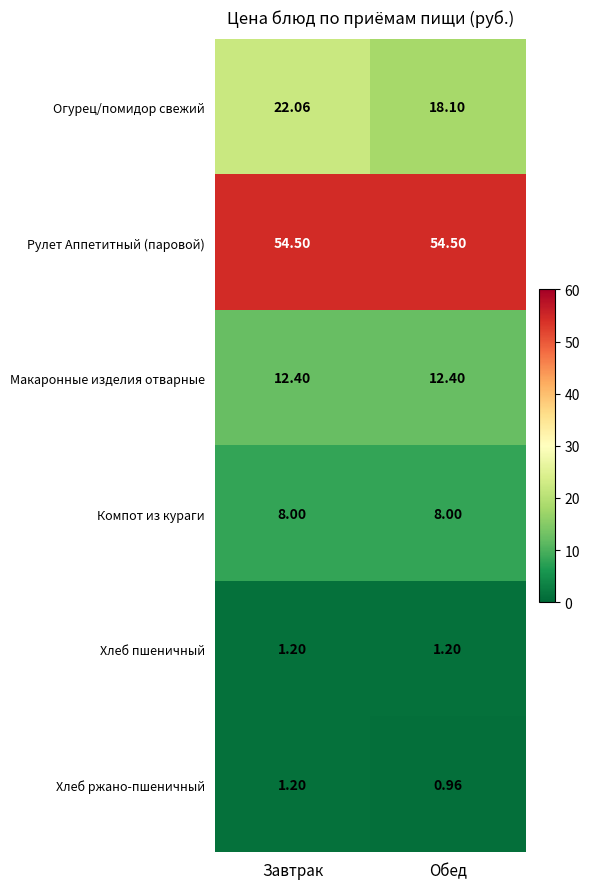

Which series changed the most between Завтрак and Обед?

Огурец/помидор свежий